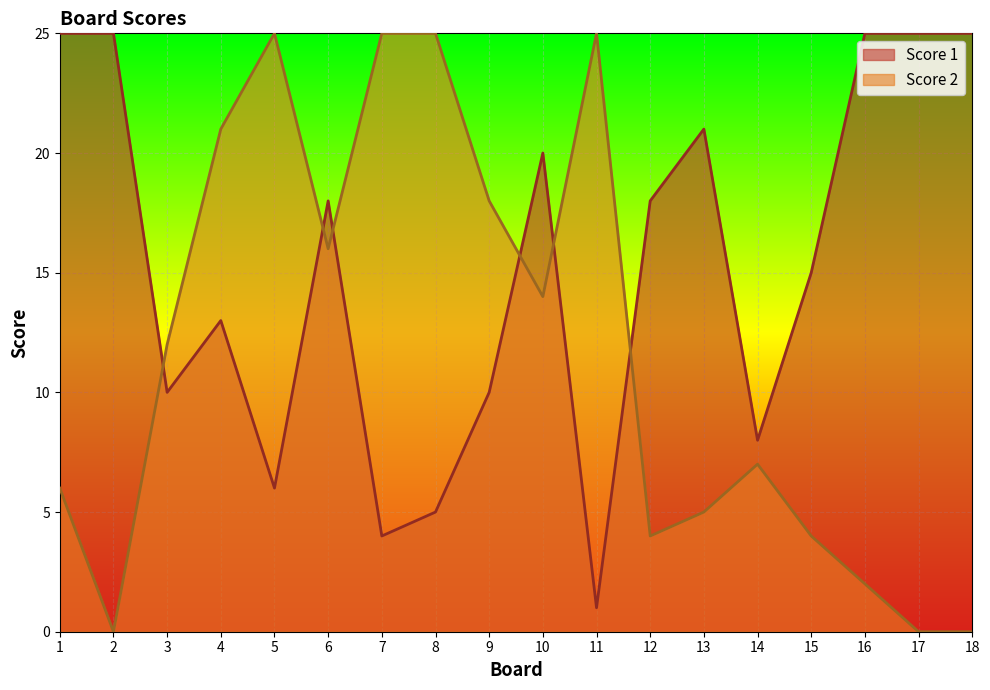

Reading right to left, extract all data points from this chart.

Score 1: 18=25	17=25	16=25	15=15	14=8	13=21	12=18	11=1	10=20	9=10	8=5	7=4	6=18	5=6	4=13	3=10	2=25	1=25
Score 2: 18=0	17=0	16=2	15=4	14=7	13=5	12=4	11=25	10=14	9=18	8=25	7=25	6=16	5=25	4=21	3=12	2=0	1=6